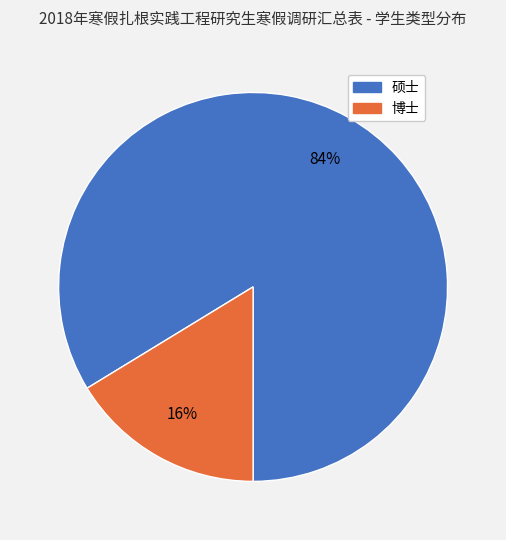

Do 博士 and 硕士 together represent more than half of the pie?

Yes